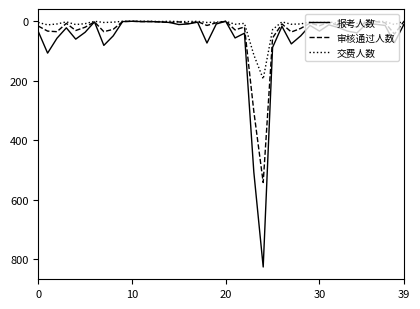

Rank the series by their maximum value, from highest to lowest.

报考人数, 审核通过人数, 交费人数